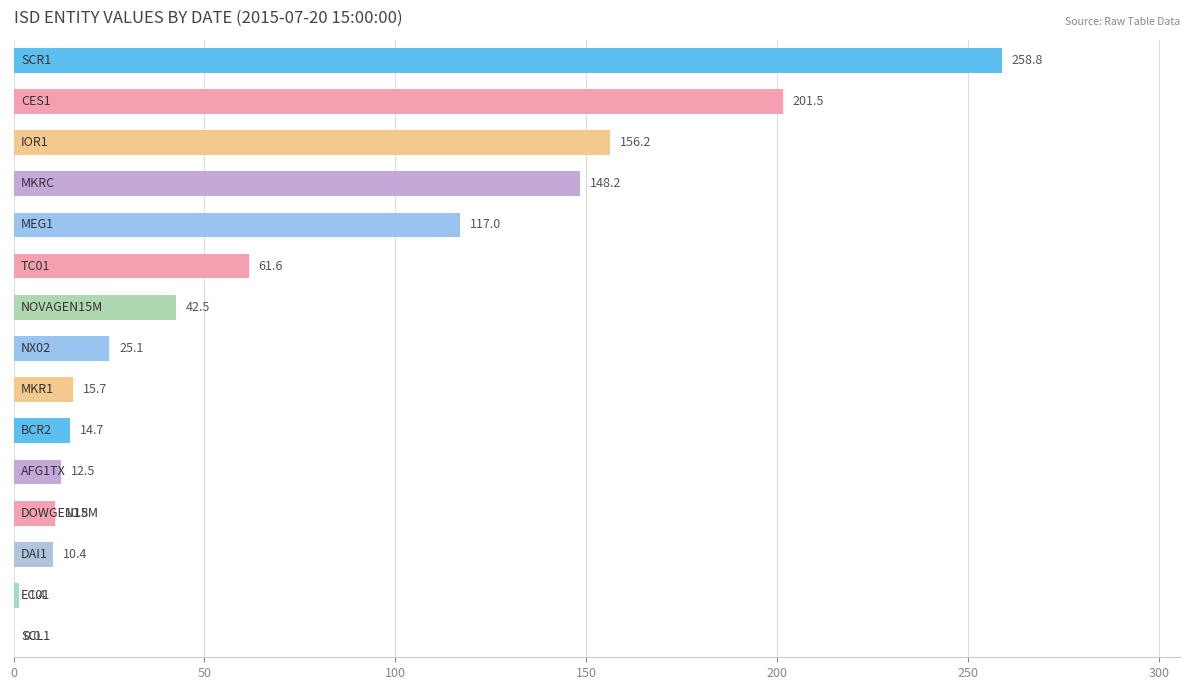

What is the maximum value shown in the chart?

258.8